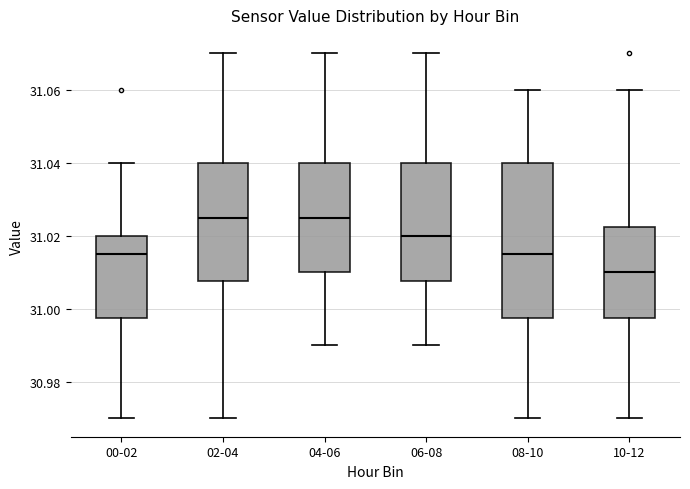

Where is the upper edge of the box for 08-10 on the y-axis? The values are not printed on the chart, so give them approximately, as read against the axis.

31.040